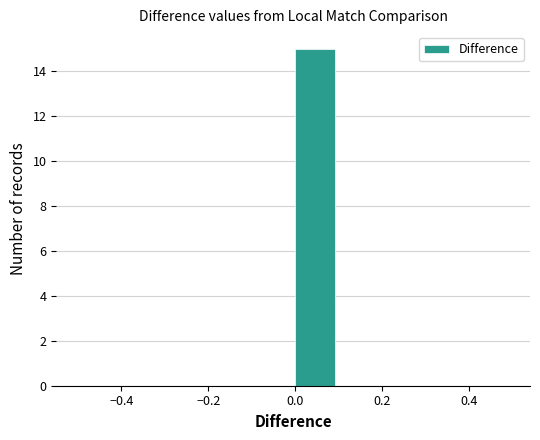

What is the height of the bar covering 0.0 to 0.1 on the x-axis? The values are not printed on the chart, so give them approximately, as read against the axis.

15